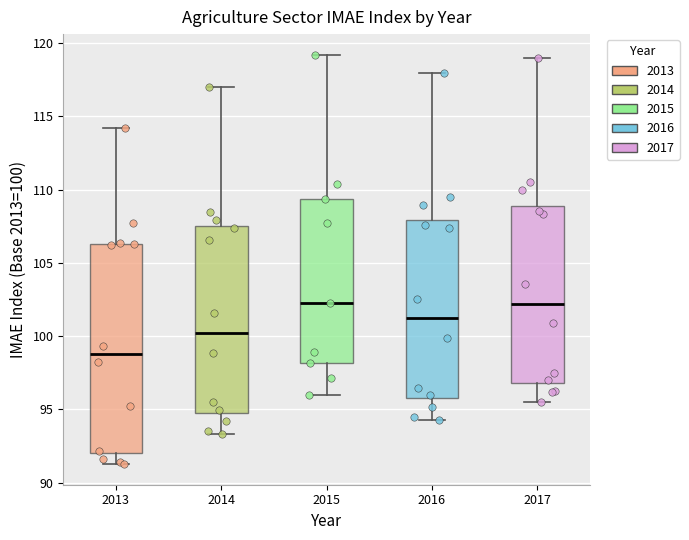

Reading left to right, read every box against the y-axis: the position of its median line, the range the box covers, and the ends of its whiskers. The values are not printed on the chart, so give them approximately, as read against the axis.

2013: median 99.0, box 92.0 to 106.5, whiskers 91.5 to 114.0
2014: median 100.0, box 95.0 to 107.5, whiskers 93.5 to 117.0
2015: median 102.0, box 98.0 to 109.5, whiskers 96.0 to 119.0
2016: median 101.0, box 96.0 to 108.0, whiskers 94.5 to 118.0
2017: median 102.0, box 97.0 to 109.0, whiskers 95.5 to 119.0